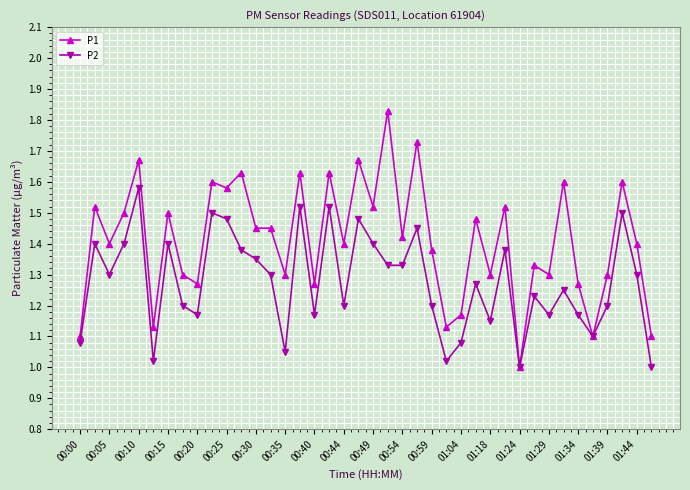

List the series in order of their overall mean, highest first.

P1, P2